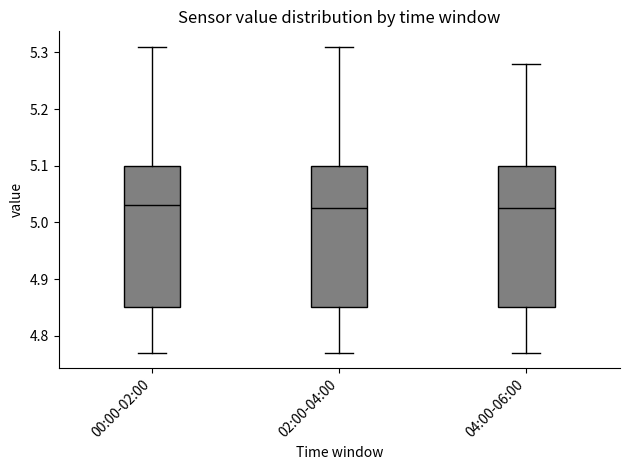

Reading left to right, read every box against the y-axis: the position of its median line, the range the box covers, and the ends of its whiskers. The values are not printed on the chart, so give them approximately, as read against the axis.

00:00-02:00: median 5.03, box 4.85 to 5.10, whiskers 4.77 to 5.31
02:00-04:00: median 5.03, box 4.85 to 5.10, whiskers 4.77 to 5.31
04:00-06:00: median 5.03, box 4.85 to 5.10, whiskers 4.77 to 5.28